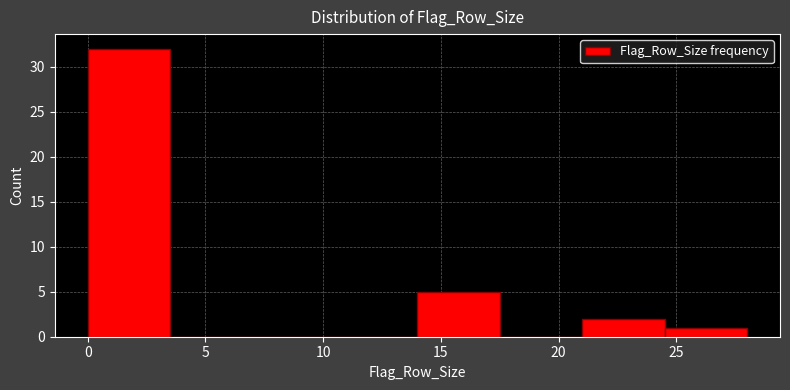

Reading left to right, list every bar in this chart as the range it spans on the x-axis followed by its height. The values are not printed on the chart, so give them approximately, as read against the axis.

0.0 to 3.5: 32
3.5 to 7.0: 0
7.0 to 10.5: 0
10.5 to 14.0: 0
14.0 to 17.5: 5
17.5 to 21.0: 0
21.0 to 24.5: 2
24.5 to 28.0: 1